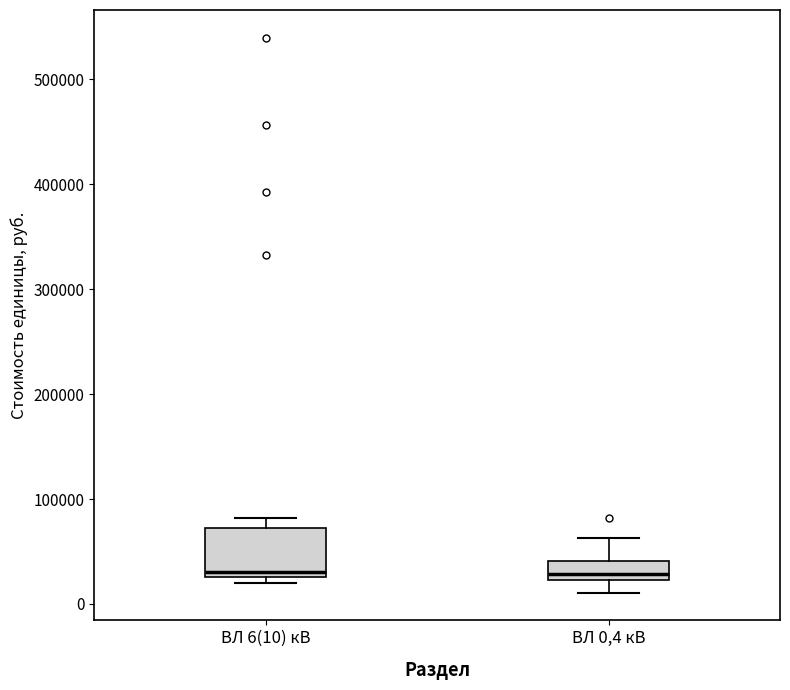

Comparing the boxes themselves (not the whiskers), which one is the tallest?

ВЛ 6(10) кВ